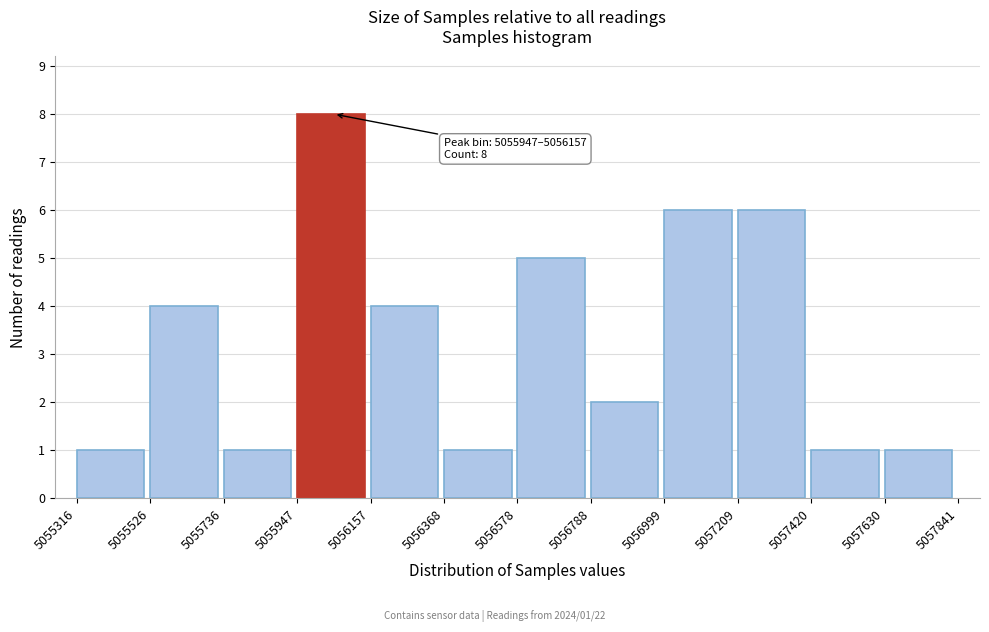

Over which range of the x-axis is the bar tallest?

5055947 to 5056157